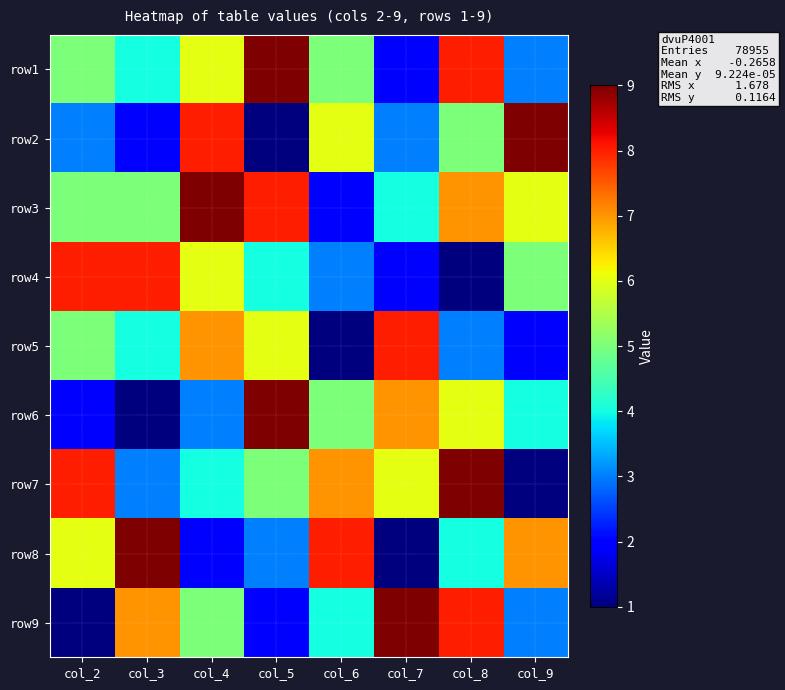

At how many categories does at least one series exceed 8?

6